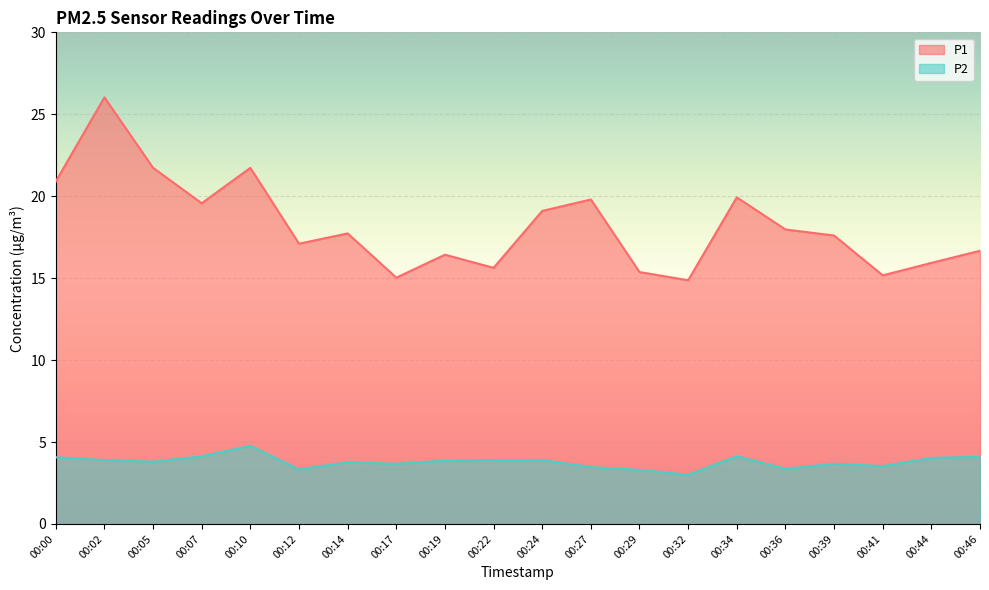

Reading right to left, transcribe all the data shown in this chart.

P1: 00:46=16.7	00:44=15.9	00:41=15.2	00:39=17.6	00:36=18.0	00:34=19.9	00:32=14.9	00:29=15.4	00:27=19.8	00:24=19.1	00:22=15.6	00:19=16.4	00:17=15.0	00:14=17.7	00:12=17.1	00:10=21.7	00:07=19.6	00:05=21.7	00:02=26.0	00:00=20.9
P2: 00:46=4.1	00:44=4.0	00:41=3.5	00:39=3.7	00:36=3.4	00:34=4.1	00:32=3.0	00:29=3.3	00:27=3.5	00:24=3.9	00:22=3.9	00:19=3.9	00:17=3.7	00:14=3.8	00:12=3.3	00:10=4.8	00:07=4.1	00:05=3.8	00:02=3.9	00:00=4.1